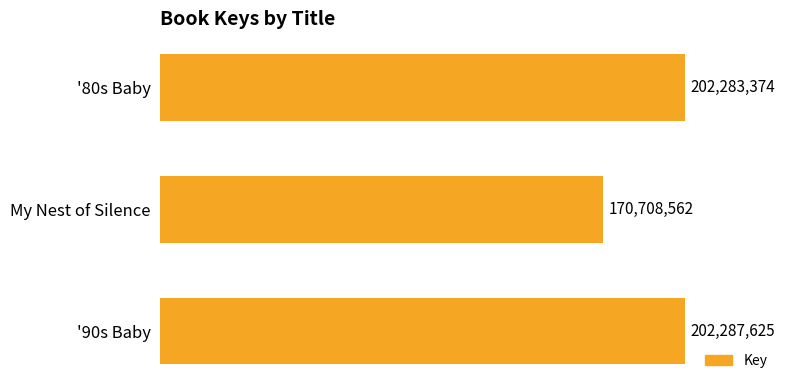

What is the sum of all values?

575279561